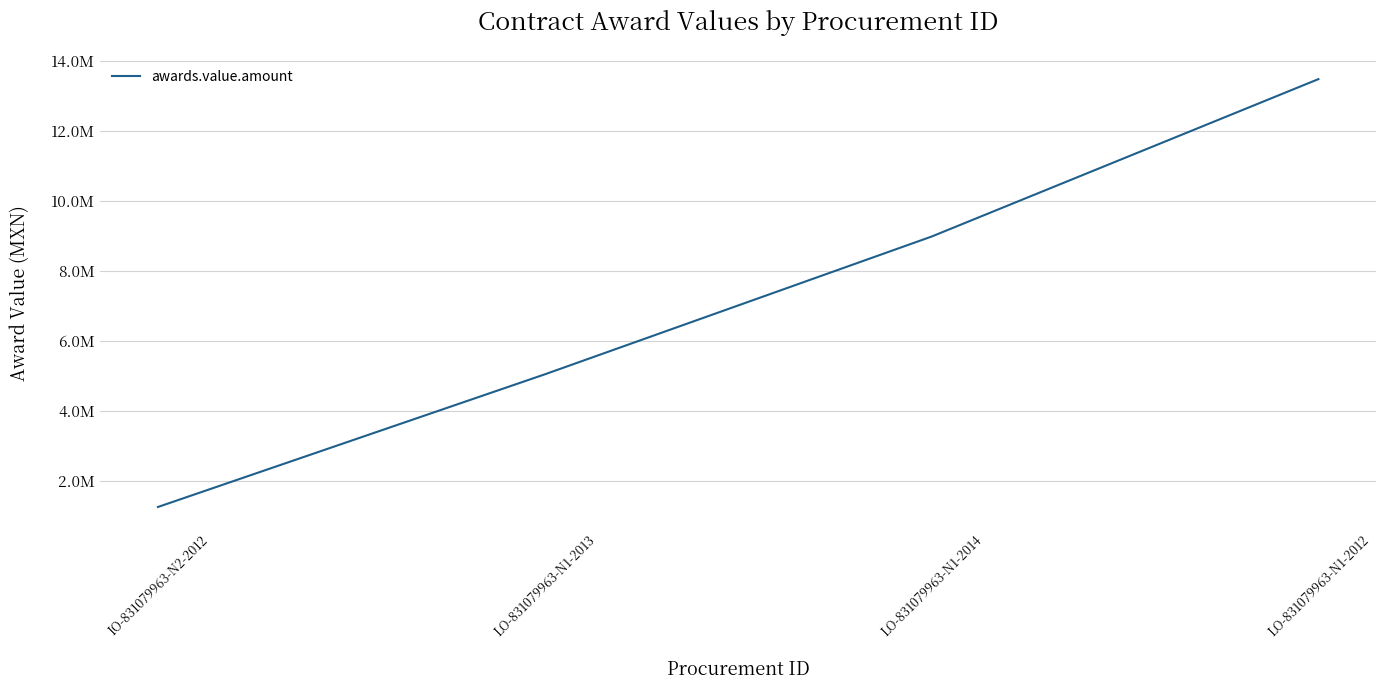

Is this an area chart (filled region under the line)?

No